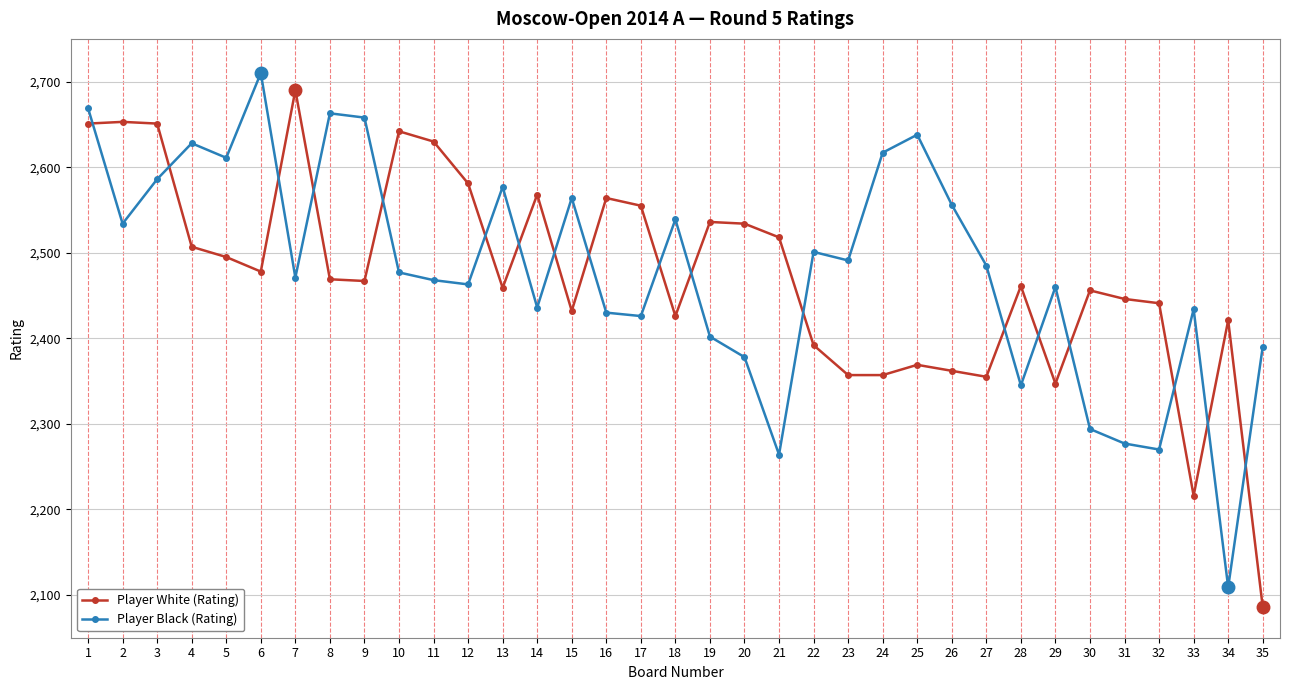

Which category has the lowest value across all series?

35